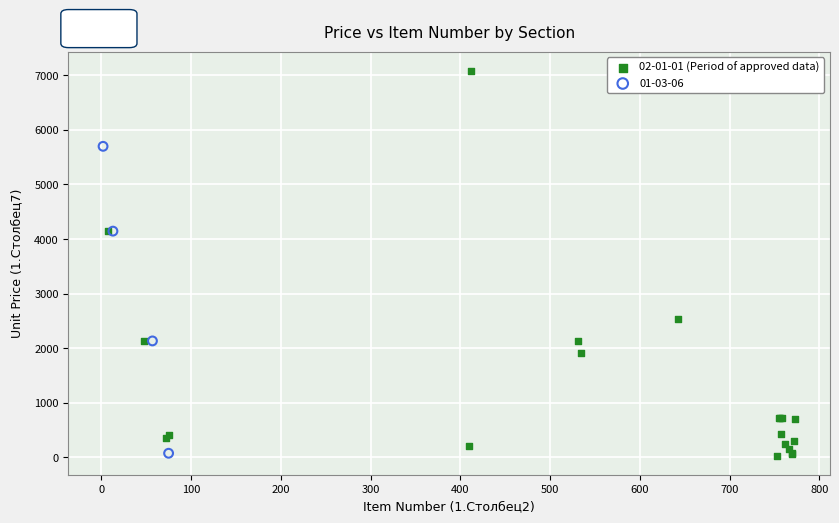

Which series has the widest spread of Y values?

02-01-01 (Period of approved data)